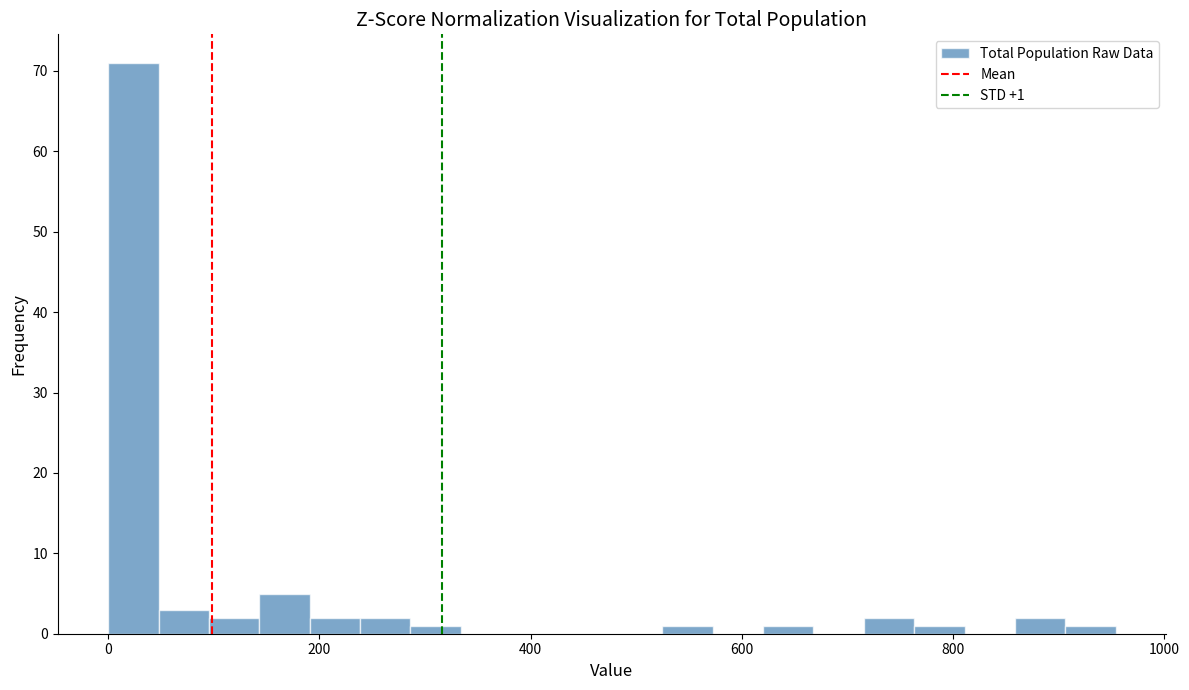

Read against the x-axis, roughly where is the centre of the tallest bar?

20